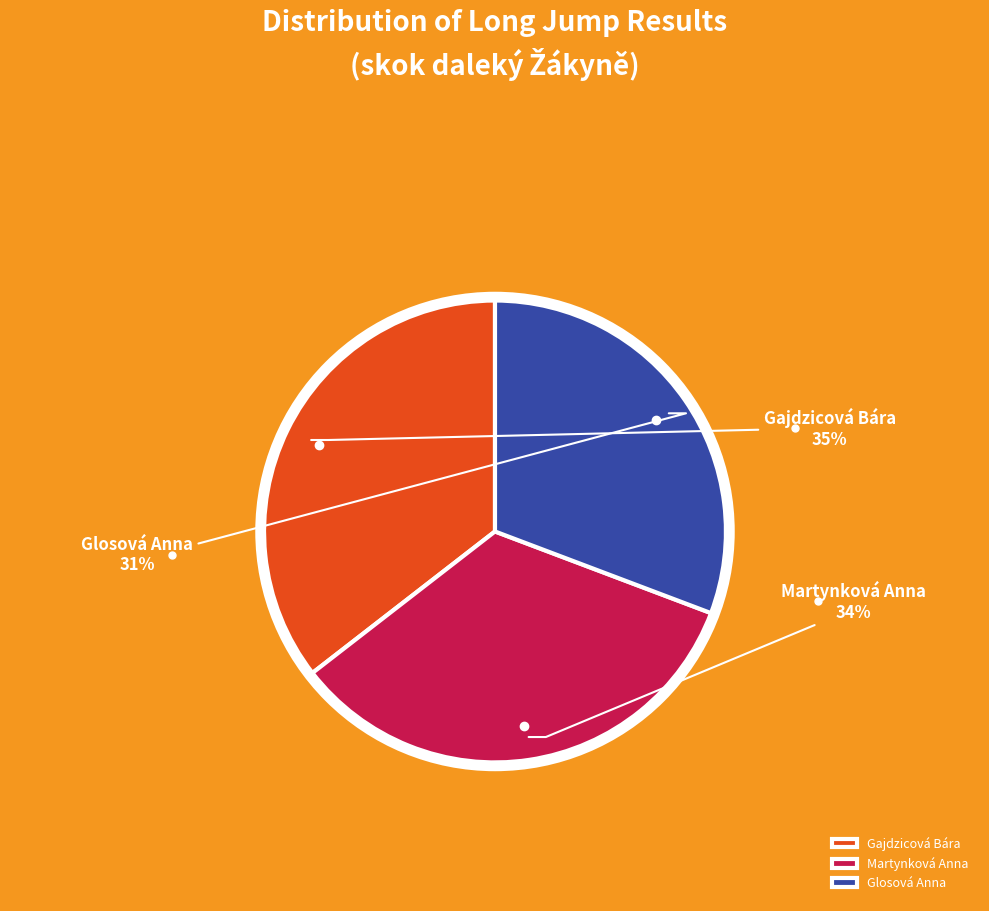

To the nearest percent, what is the difference between the Martynková Anna and Glosová Anna slice percentages?

3%